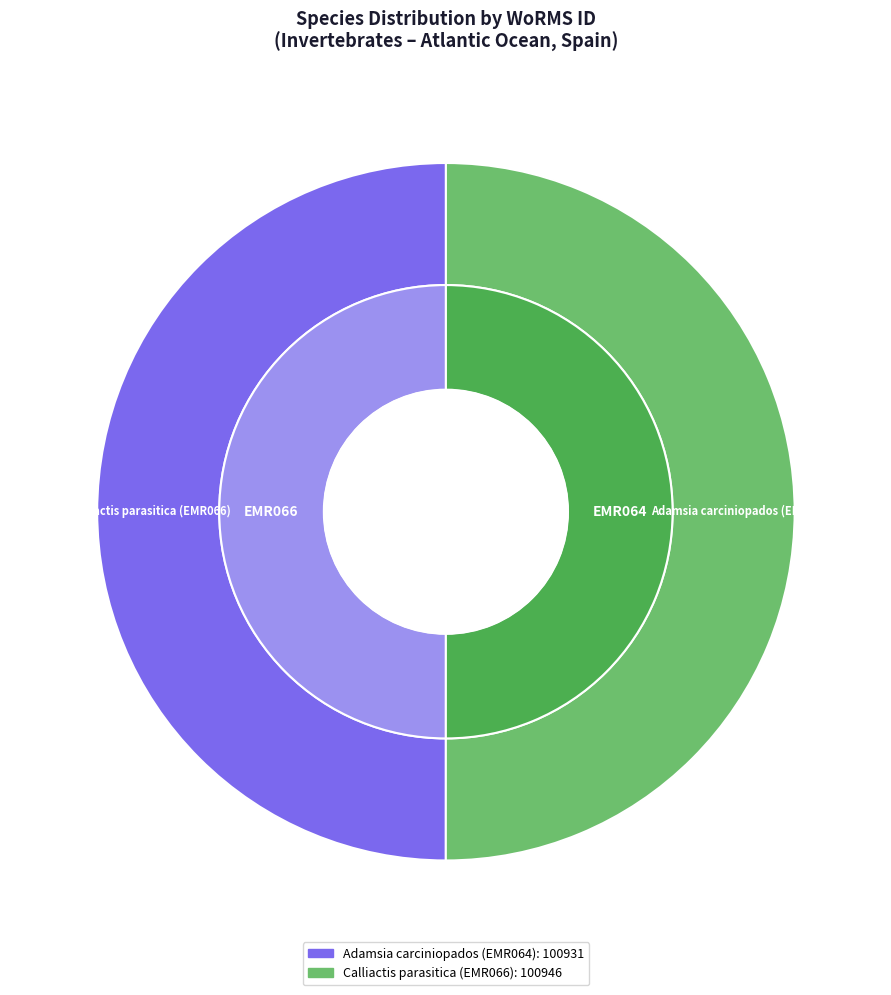

Do Adamsia carciniopados (EMR064) and Calliactis parasitica (EMR066) together represent more than half of the pie?

Yes